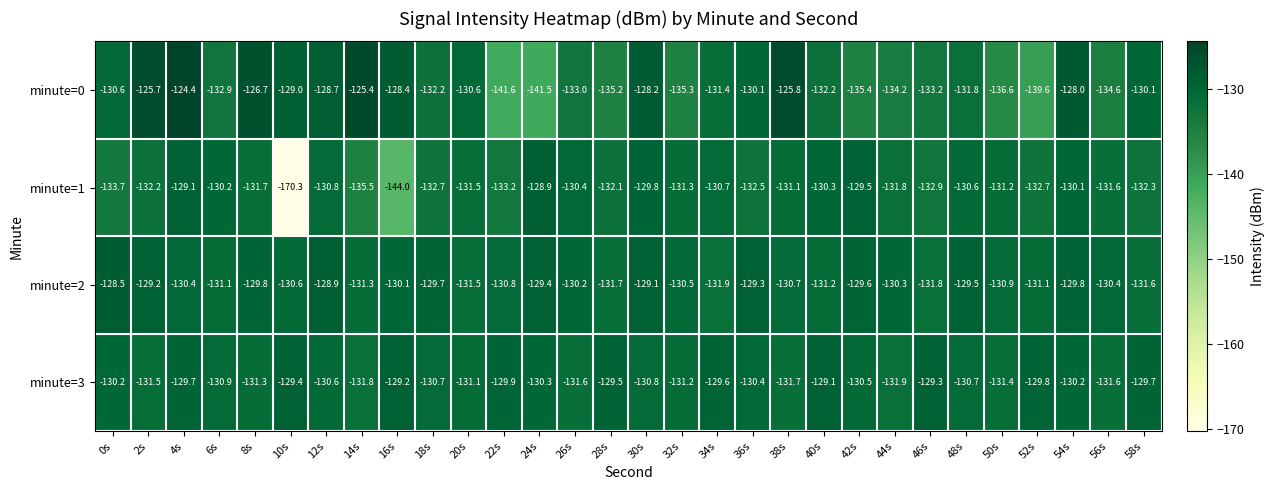

At which label does minute=3 first exceed -130?

4s